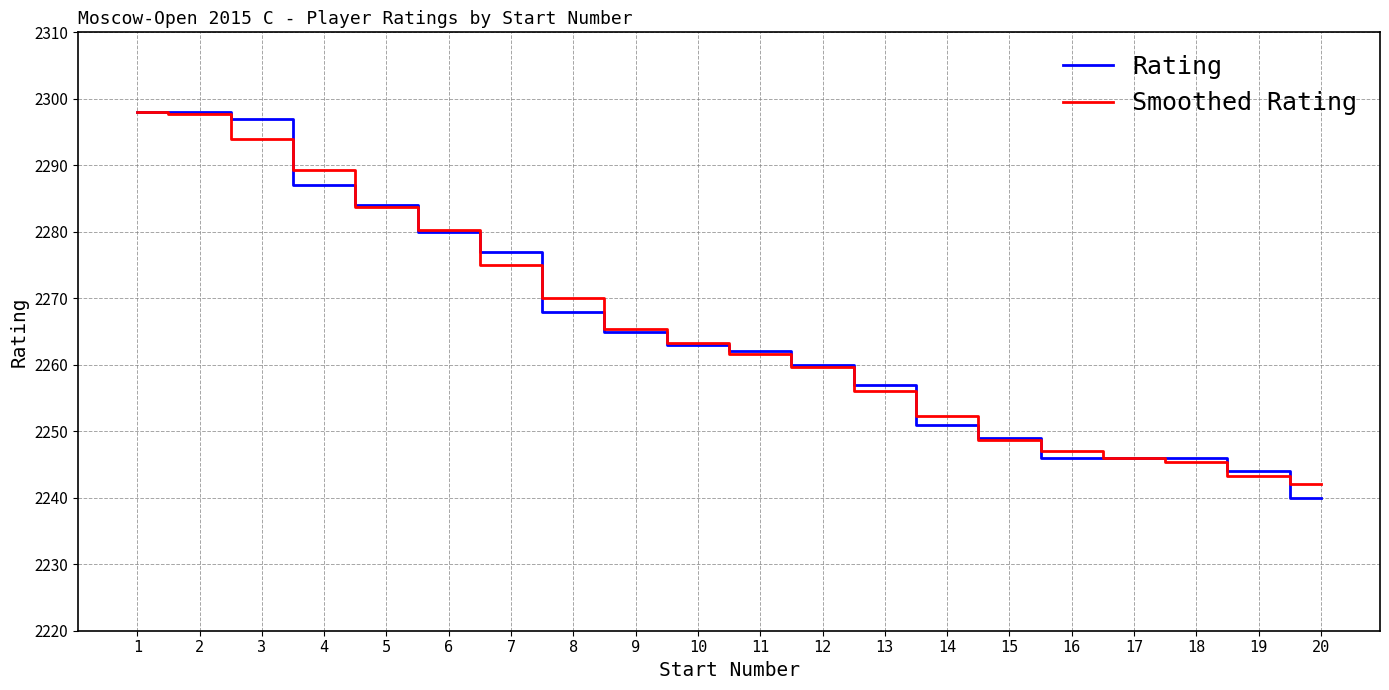

What is the minimum value shown in the chart?

2240.0